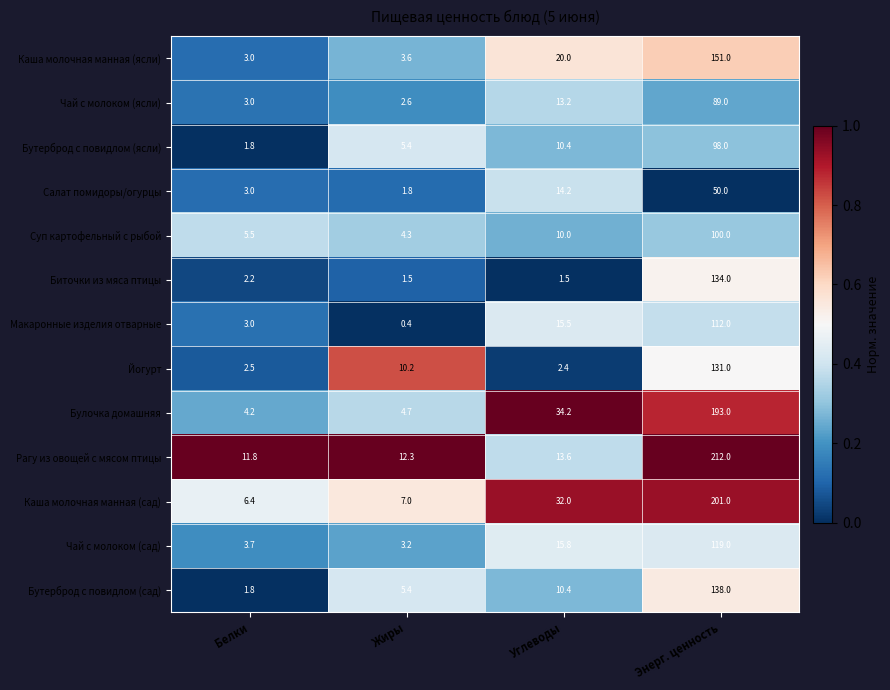

Which category has the highest value in the Рагу из овощей с мясом птицы series?

Энерг. ценность